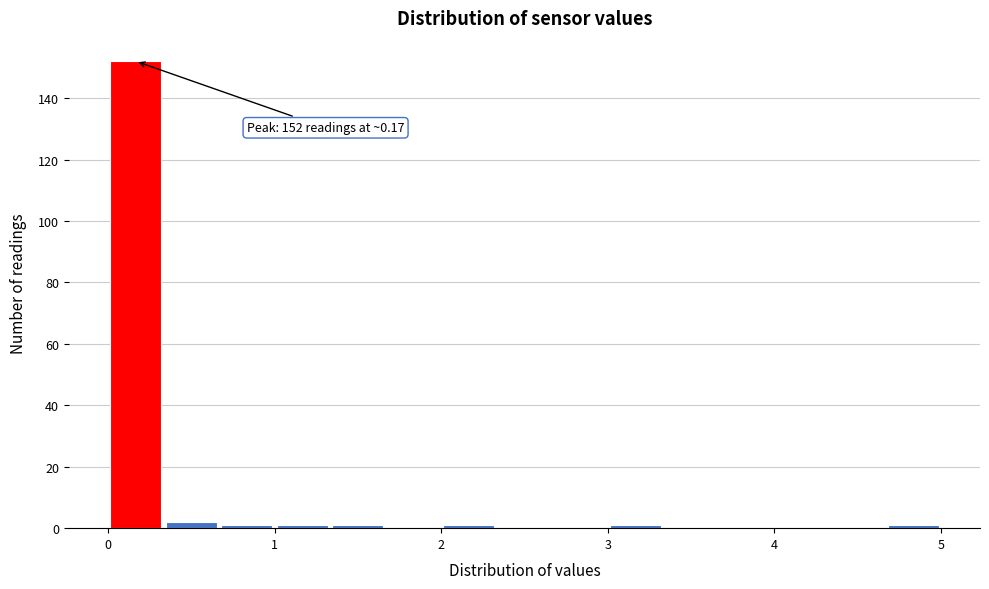

Around what value on the x-axis is the tallest bar? Give the approximate position of its centre, as read against the axis.

0.2